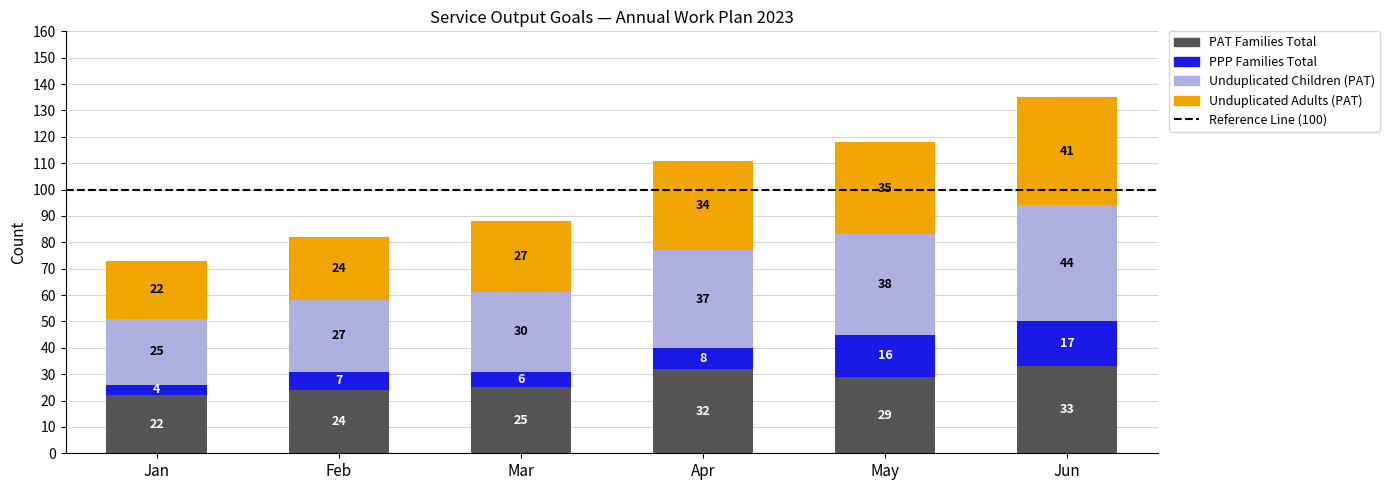

What is the highest value of the PAT Families Total series?

33